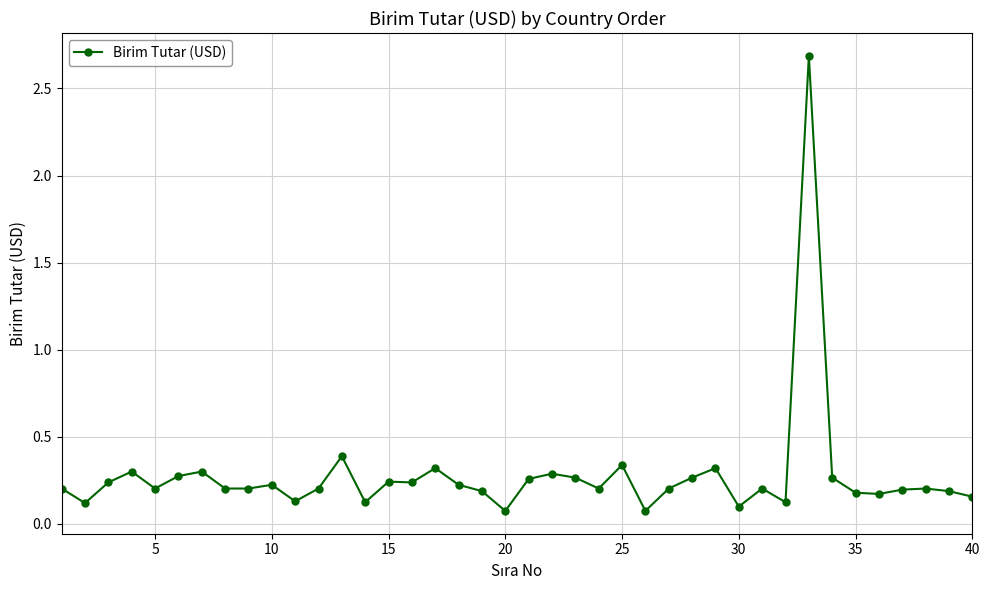

What is the difference between the maximum and minimum values?

2.6